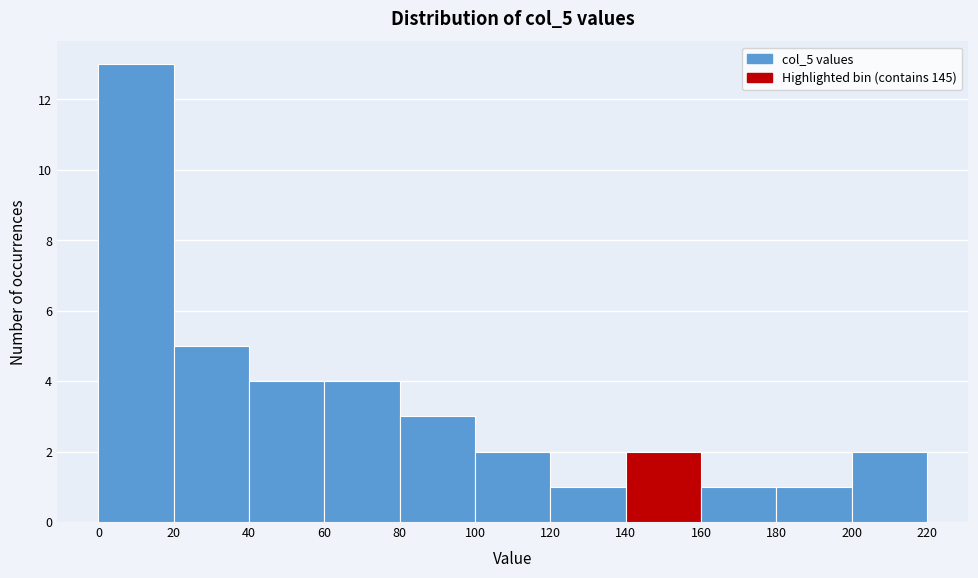

How tall is the bar that spans 120 to 140 on the x-axis? The values are not printed on the chart, so give them approximately, as read against the axis.

1